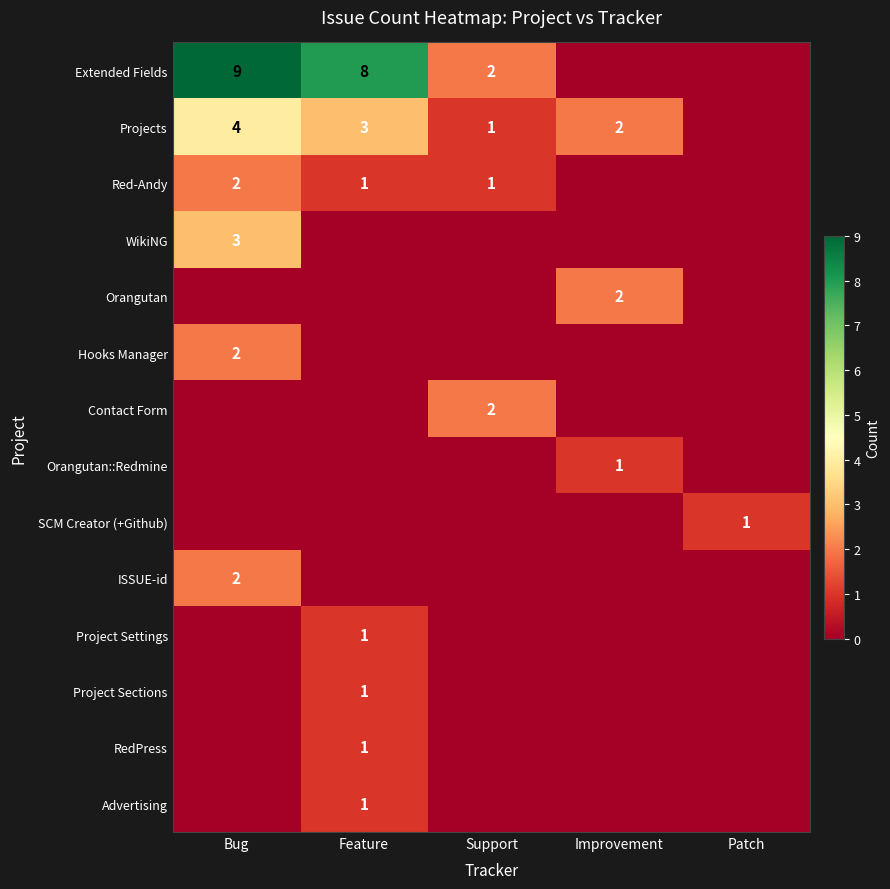

The RedPress series shows 1 at Feature. True or false?

True